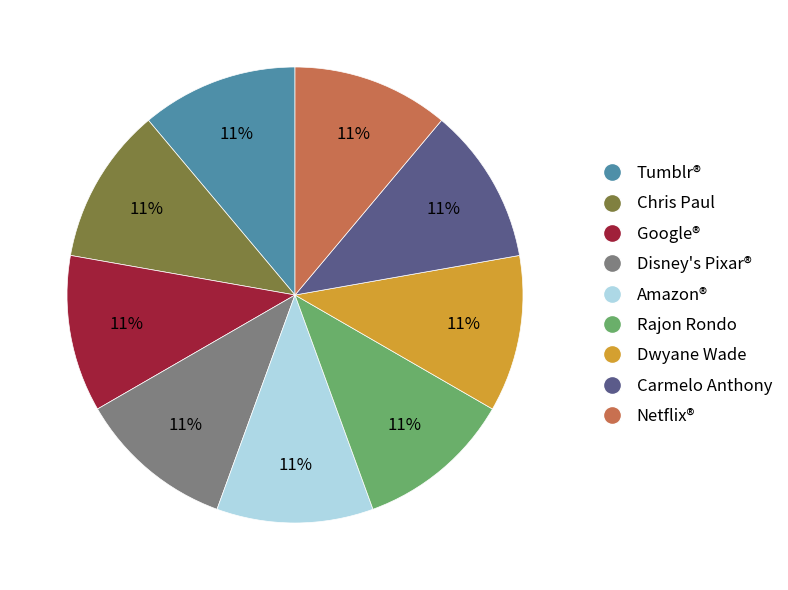

Is Amazon® the majority of the pie?

No